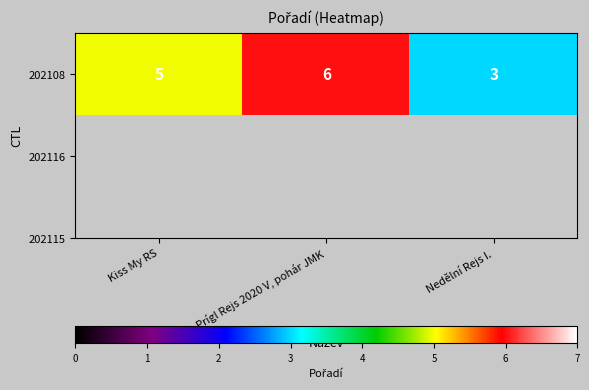

The value at Kiss My RS is 5. True or false?

True